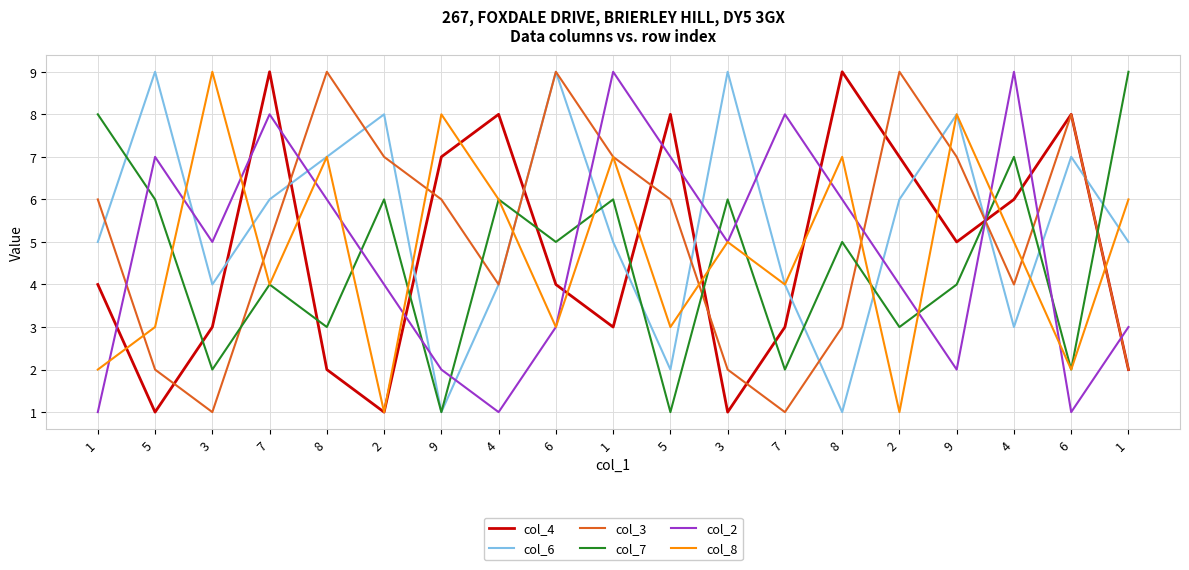

What is the label of the 9th point from the right?

5